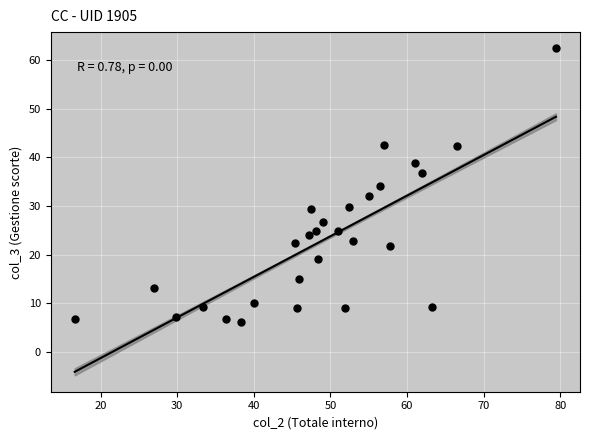

What is the range of X values (max minus min)?

62.8